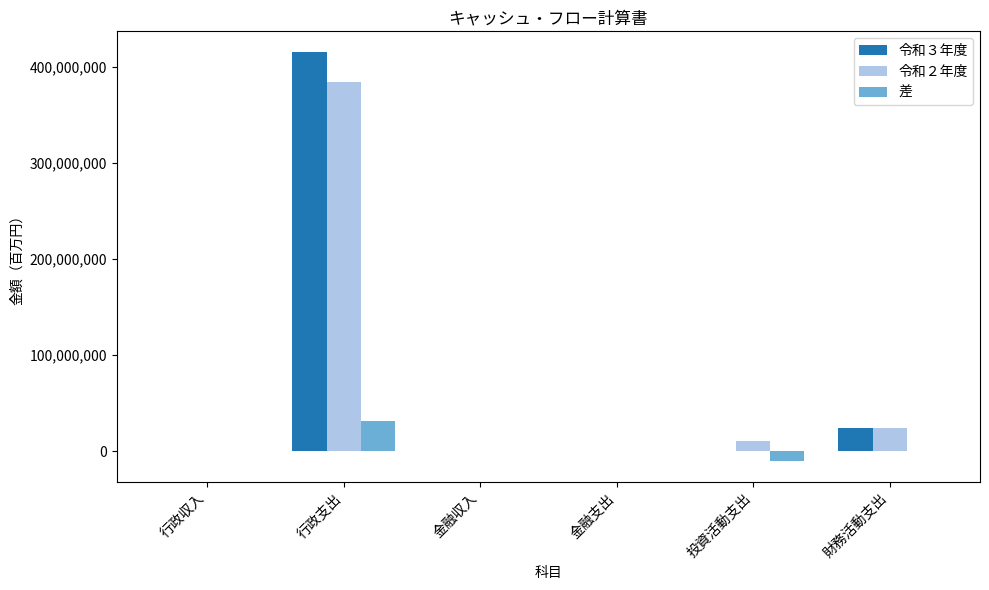

At which label is 令和２年度 closest to 192526613?

財務活動支出